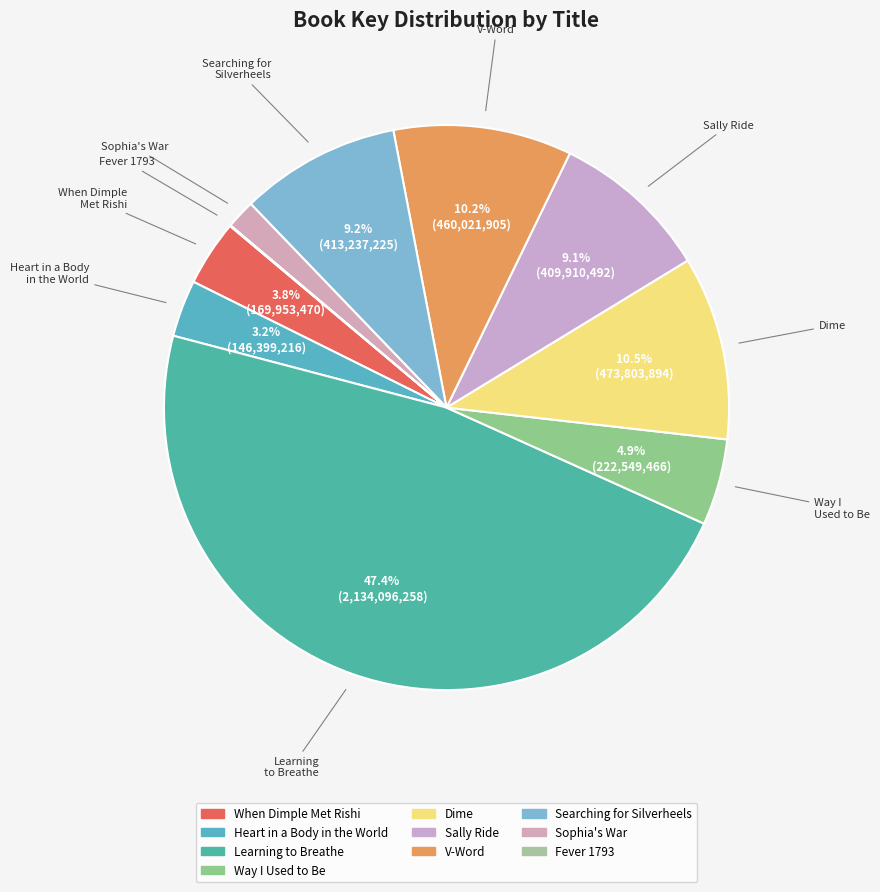

Is there any slice that represents more than half of the pie?

No